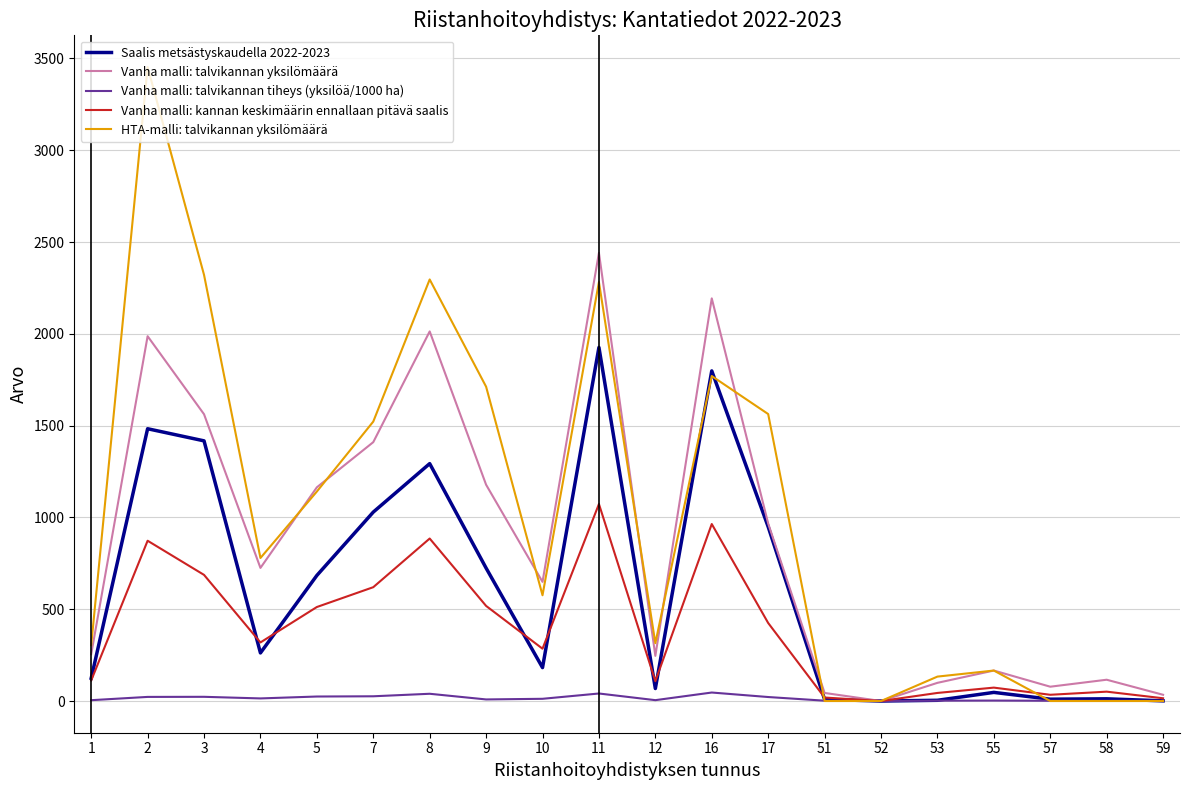

True or false: Saalis metsästyskaudella 2022-2023 has a value of 1242.8 at 16.

False